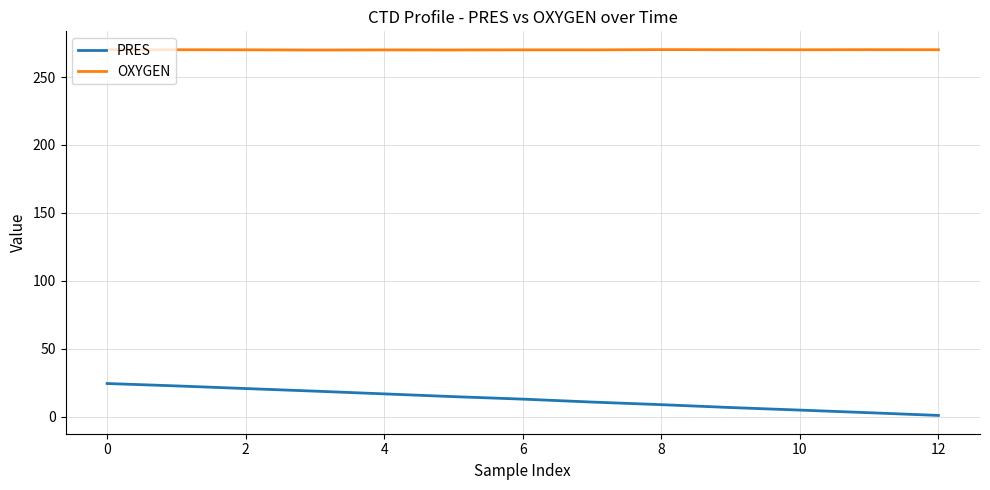

Which series has the largest total across all categories?

OXYGEN